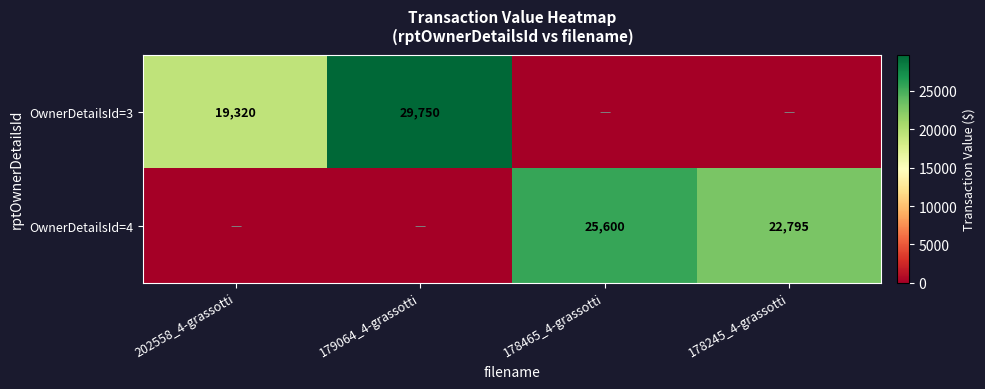

The OwnerDetailsId=4 series shows 25600 at 178465_4-grassotti. True or false?

True